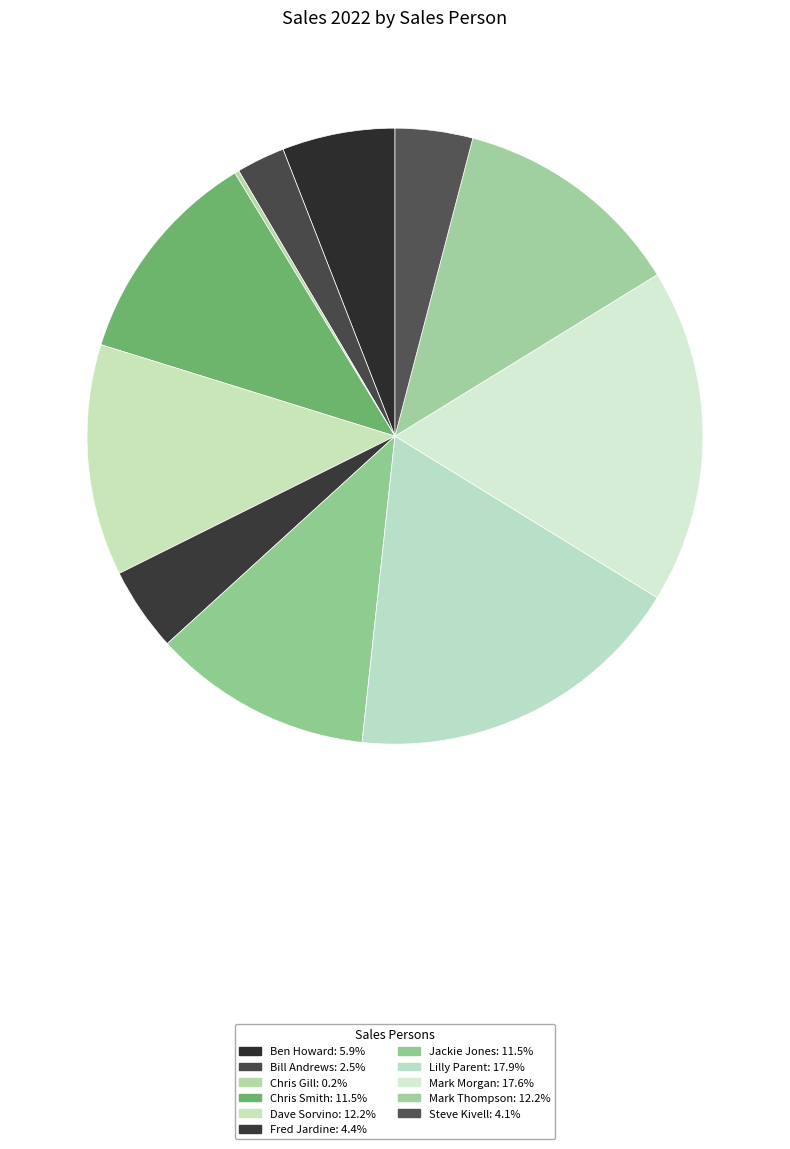

To the nearest percent, what is the combined percentage of Chris Smith and Jackie Jones?

23%